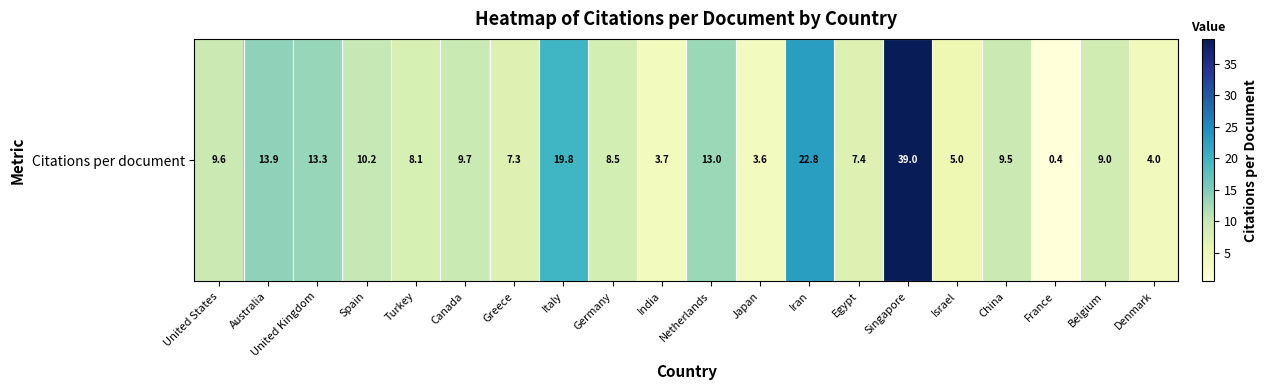

What is the smallest value displayed?

0.4